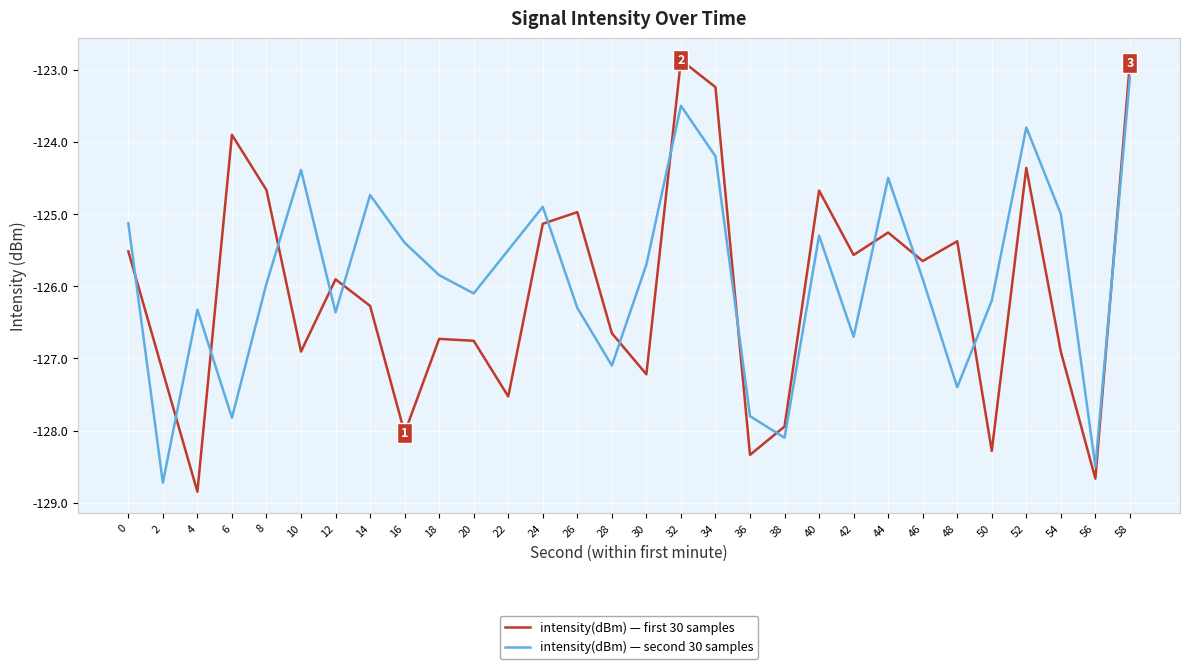

Is it true that intensity(dBm) — first 30 samples equals -88.1 at 10?

False